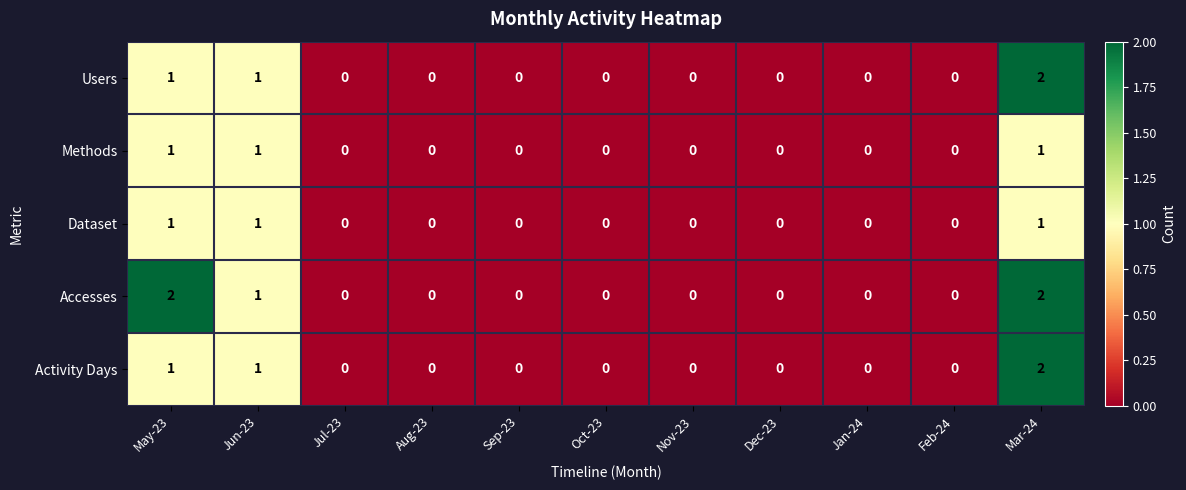

How many Methods values are between 0 and 1?

11